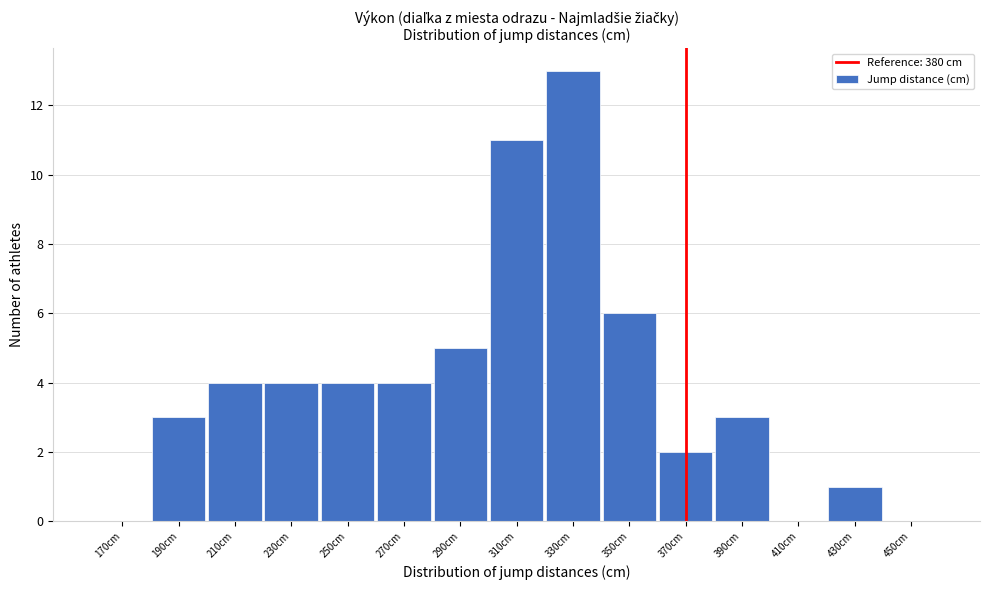

Reading left to right, what are all the values shown in this chart?

170cm=0	190cm=3	210cm=4	230cm=4	250cm=4	270cm=4	290cm=5	310cm=11	330cm=13	350cm=6	370cm=2	390cm=3	410cm=0	430cm=1	450cm=0